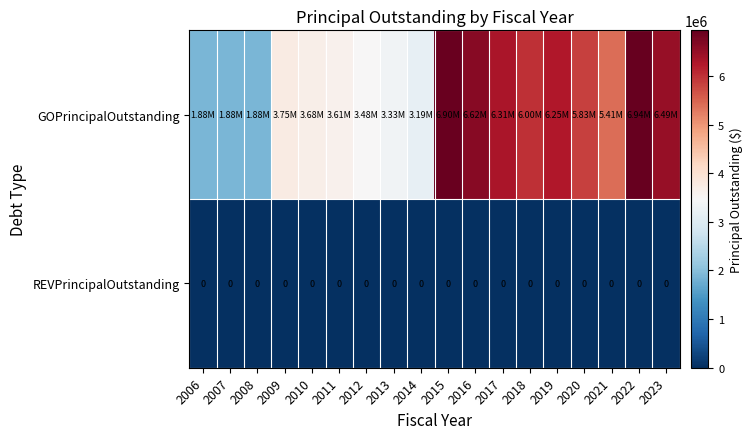

List the series in order of their peak value, highest first.

GOPrincipalOutstanding, REVPrincipalOutstanding